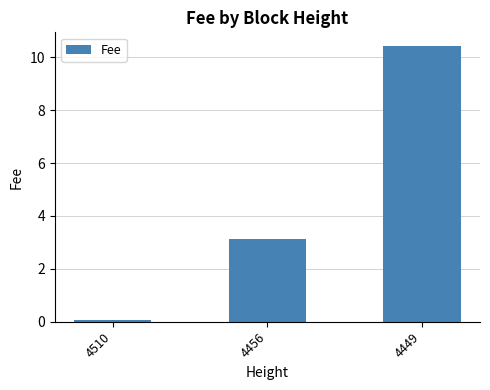

What is the change in value from 4456 to 4449?

+7.3